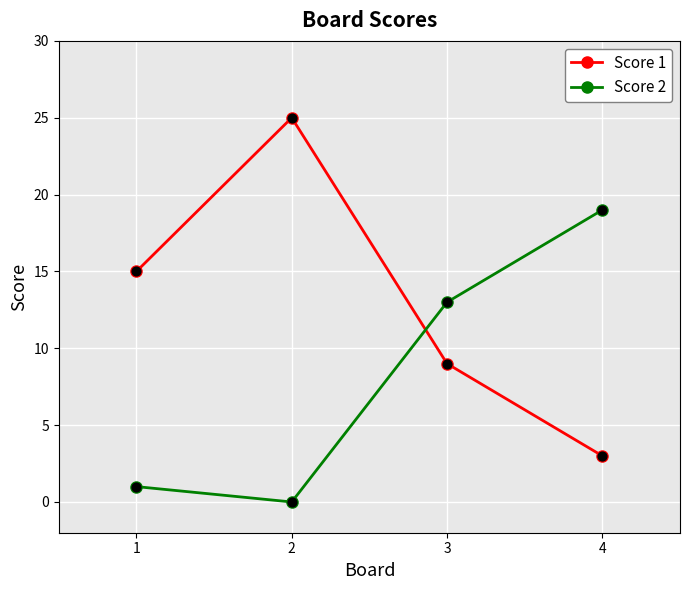

At which category is the sum across all series the highest?

2